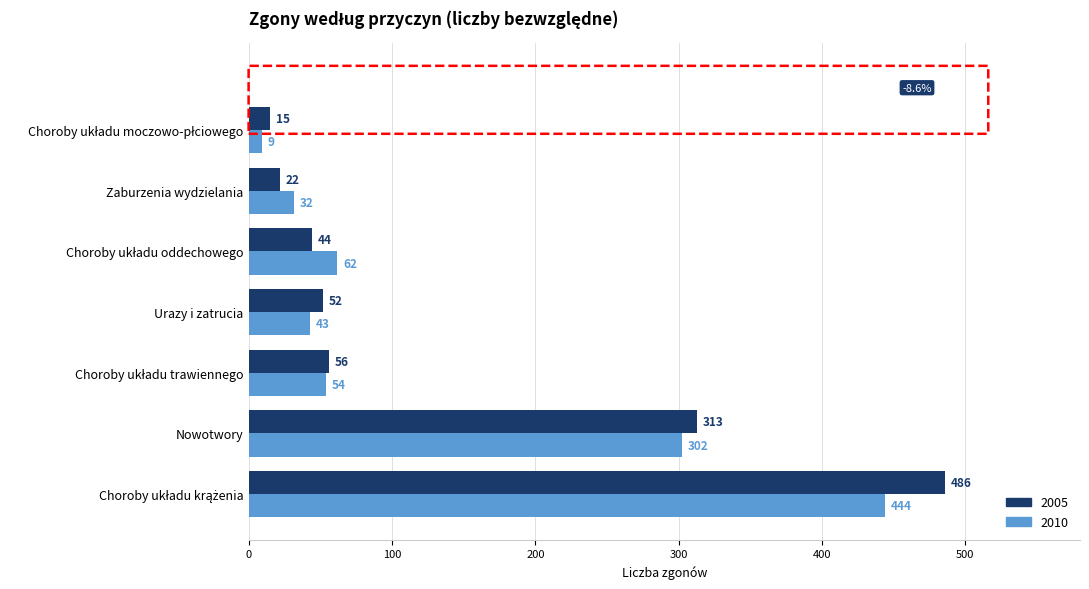

The 2010 series shows 19 at Urazy i zatrucia. True or false?

False